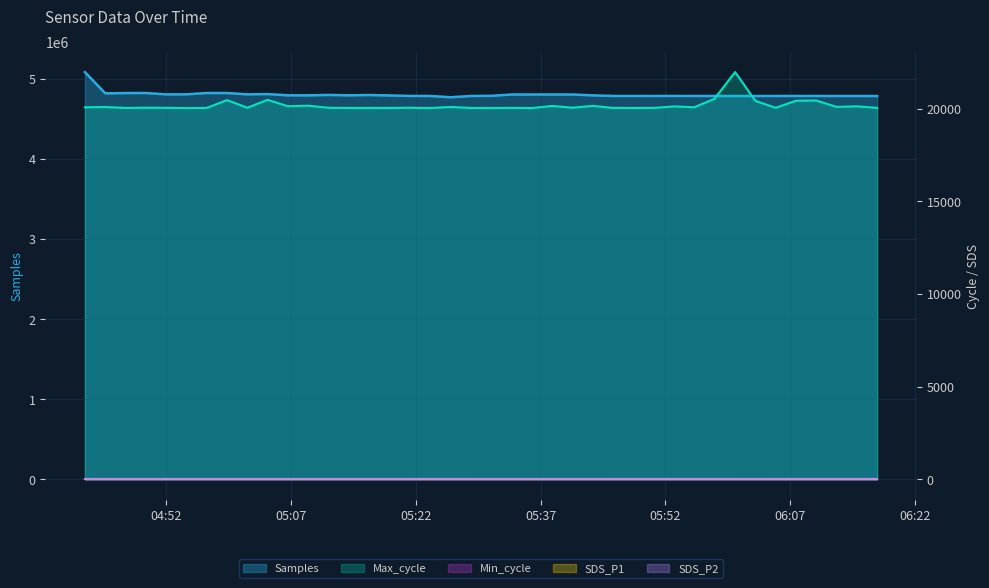

At which category does the chart reach its minimum across all series?

04:52